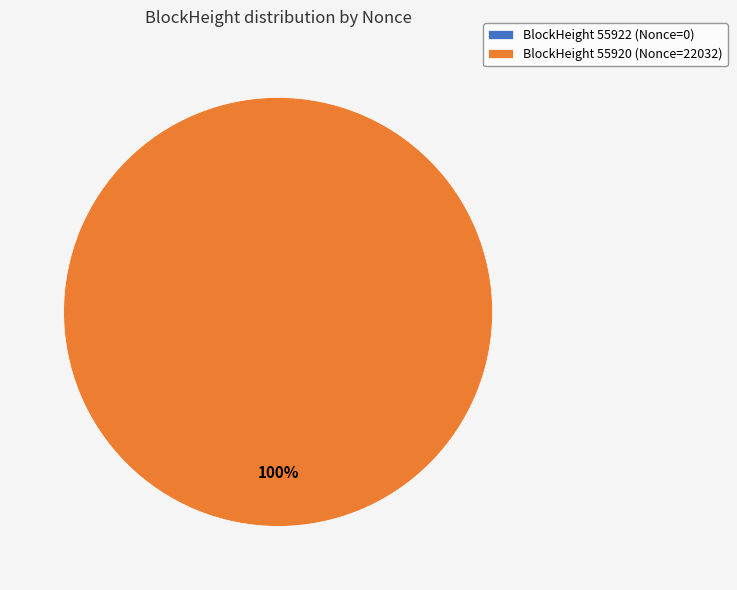

To the nearest percent, what percentage of the pie is 55920?

100%